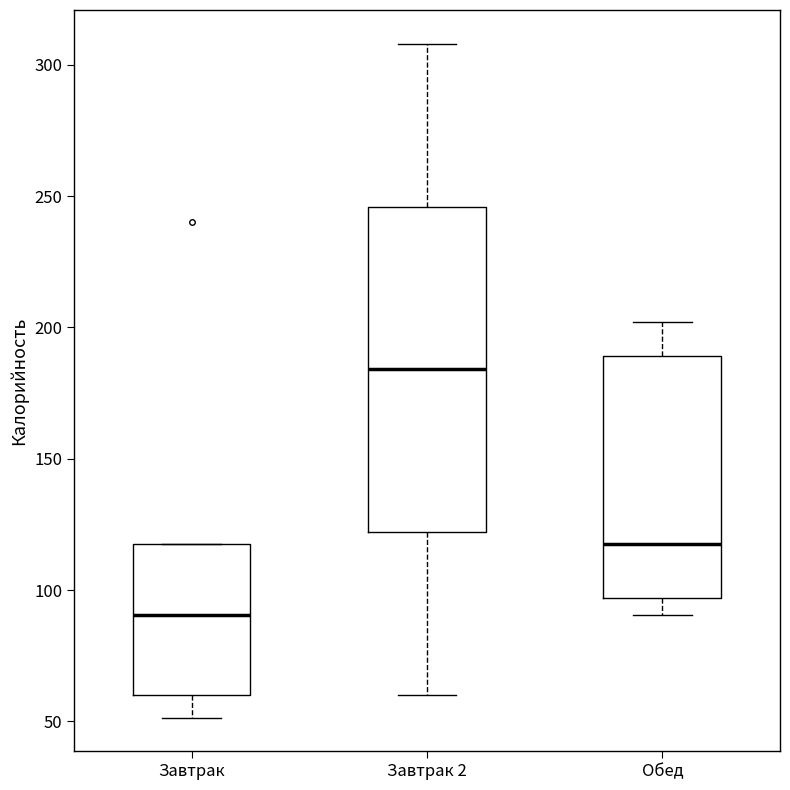

Comparing the boxes themselves (not the whiskers), which one is the tallest?

Завтрак 2